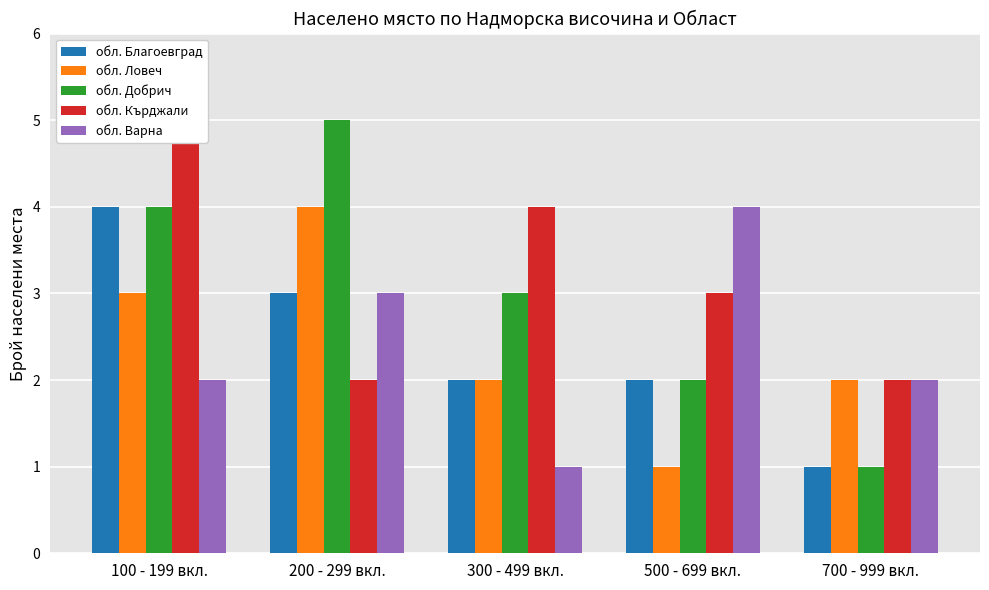

Is it true that обл. Кърджали equals 3 at 500 - 699 вкл.?

True